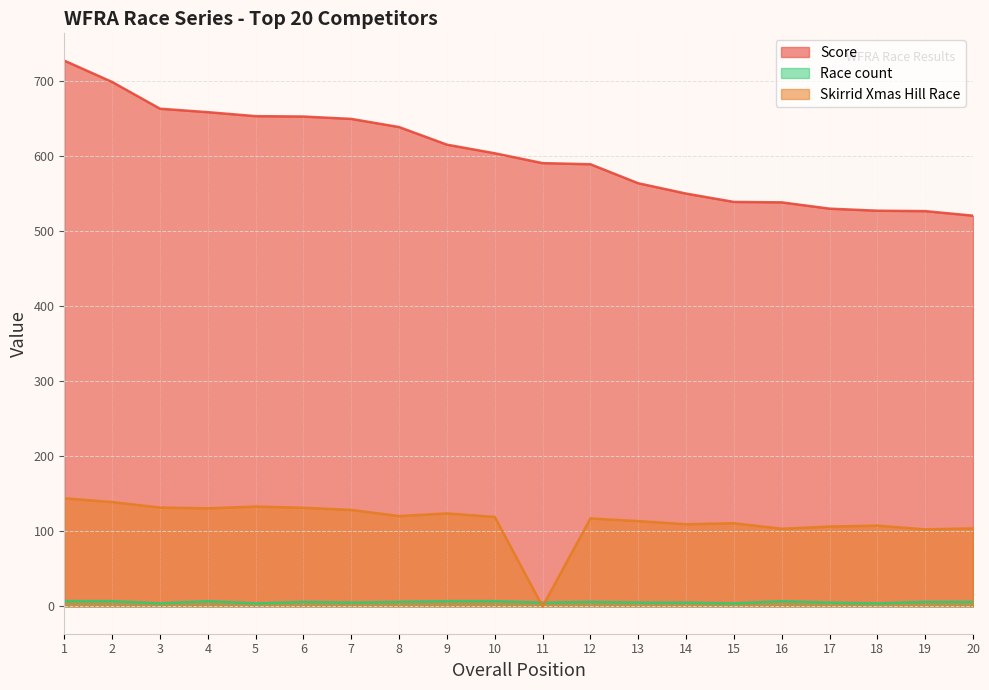

Does the chart have visible grid lines?

Yes